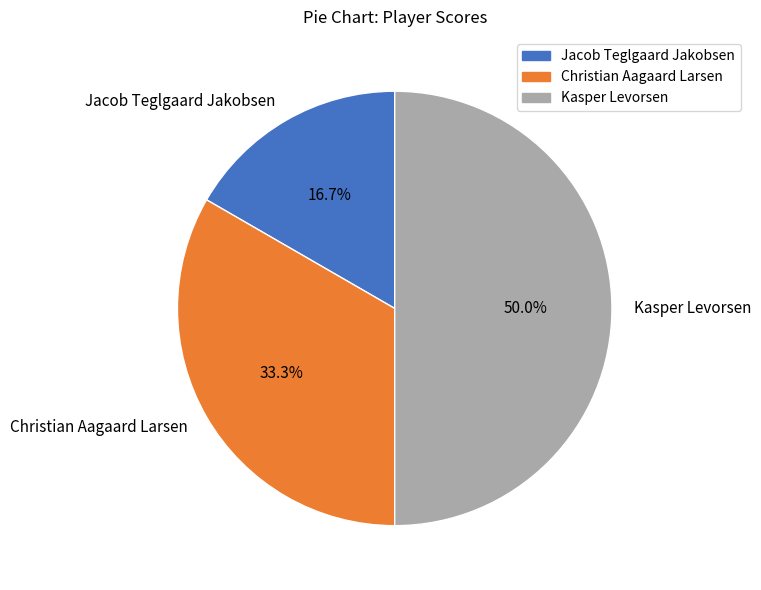

What is the total percentage of Kasper Levorsen and Christian Aagaard Larsen?

83.3%